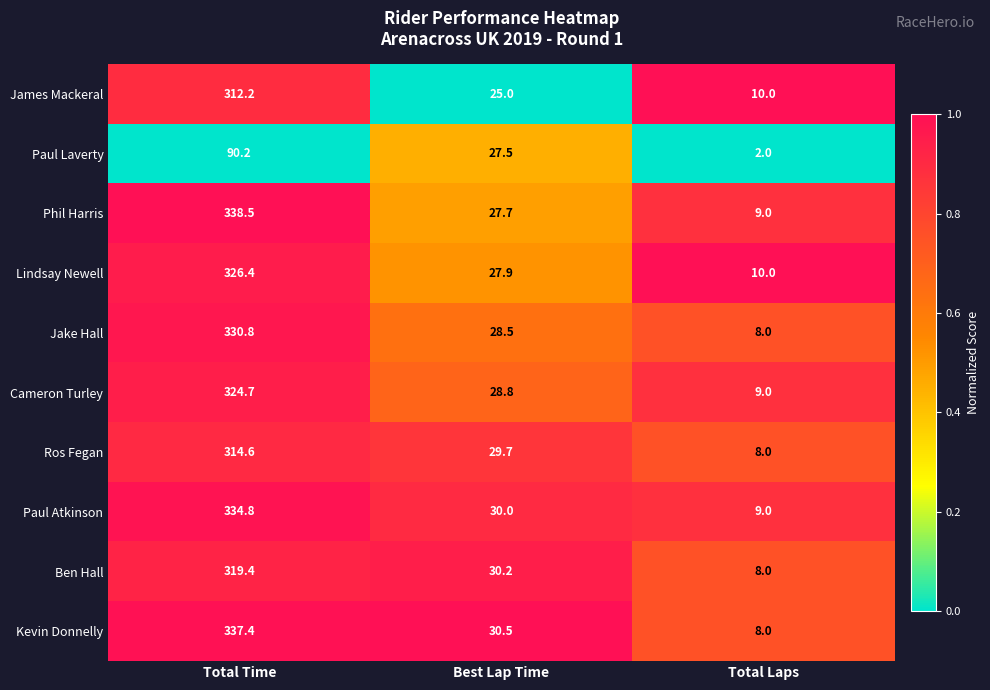

At which category is the sum across all series the highest?

Total Time